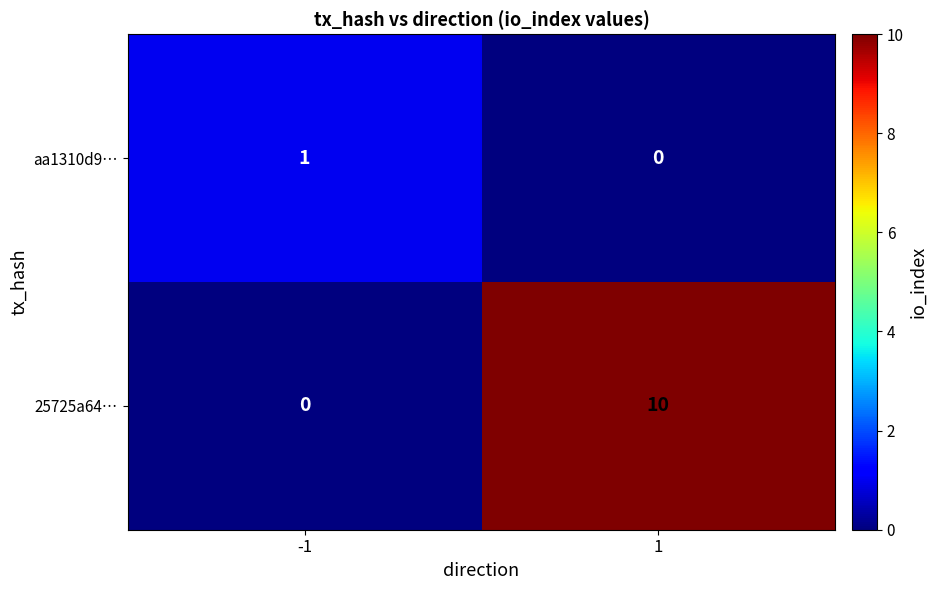

Rank the series by their average value, from lowest to highest.

aa1310d9…, 25725a64…